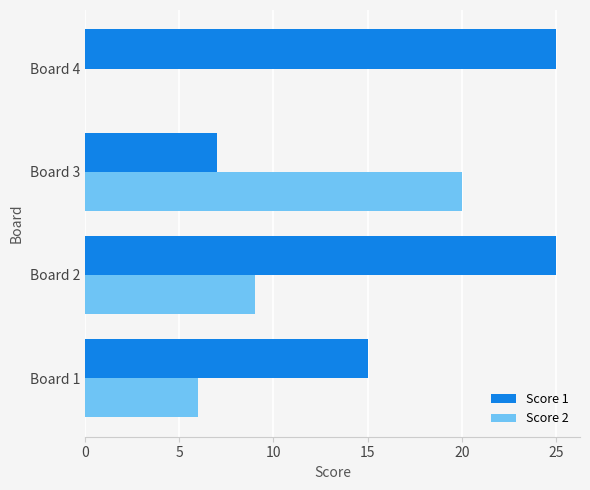

Which series has the largest total across all categories?

Score 1